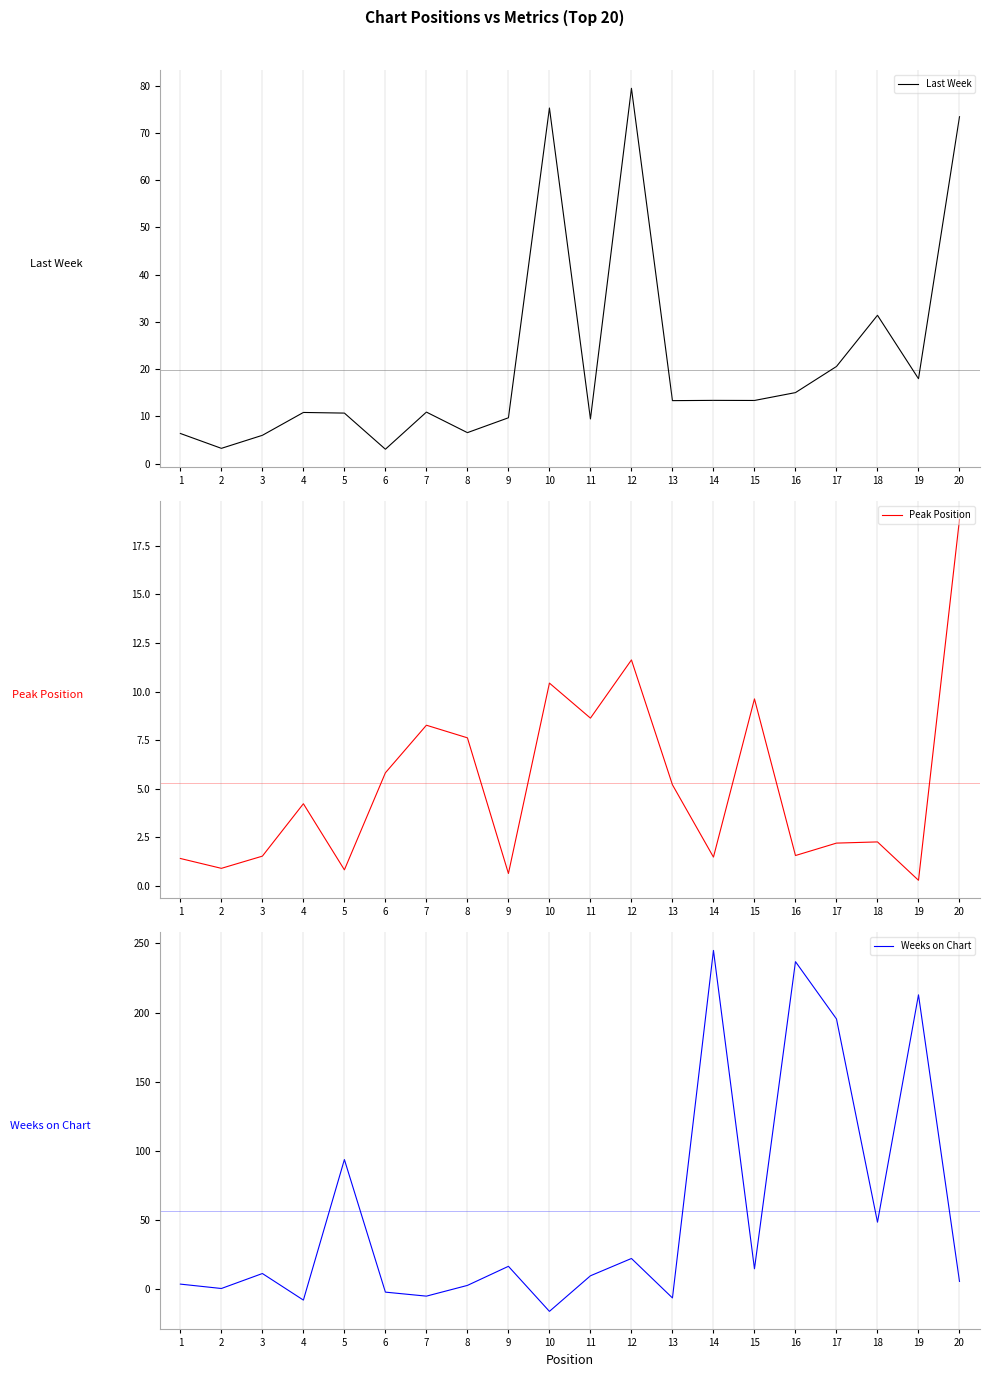

At which label does Weeks on Chart reach its peak?

14